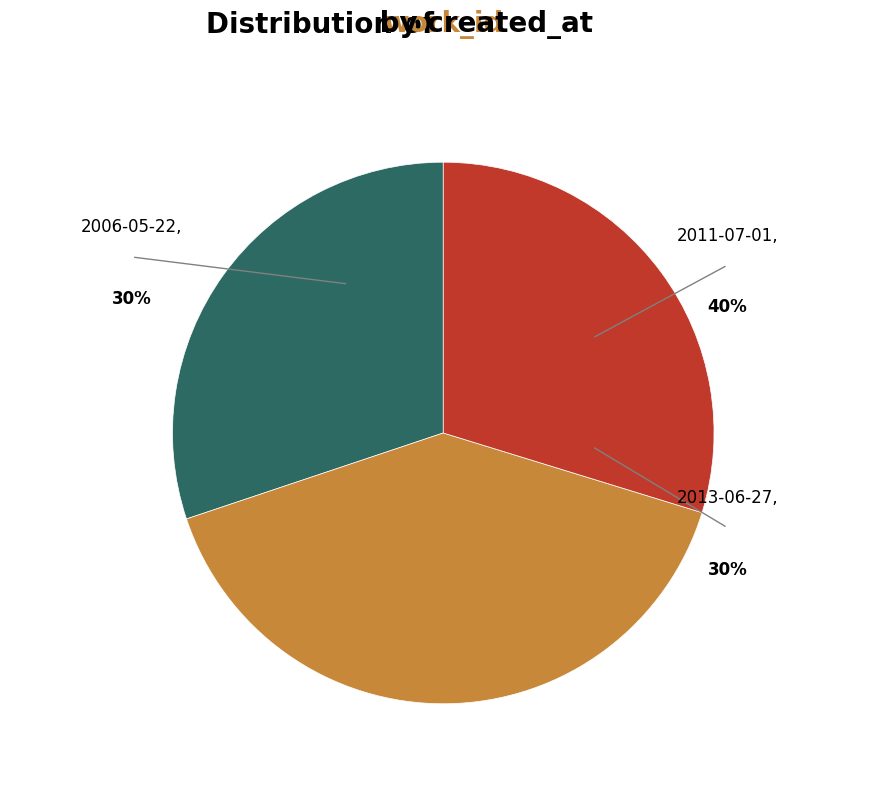

Between 2006-05-22 and 2013-06-27, which is larger?

2006-05-22